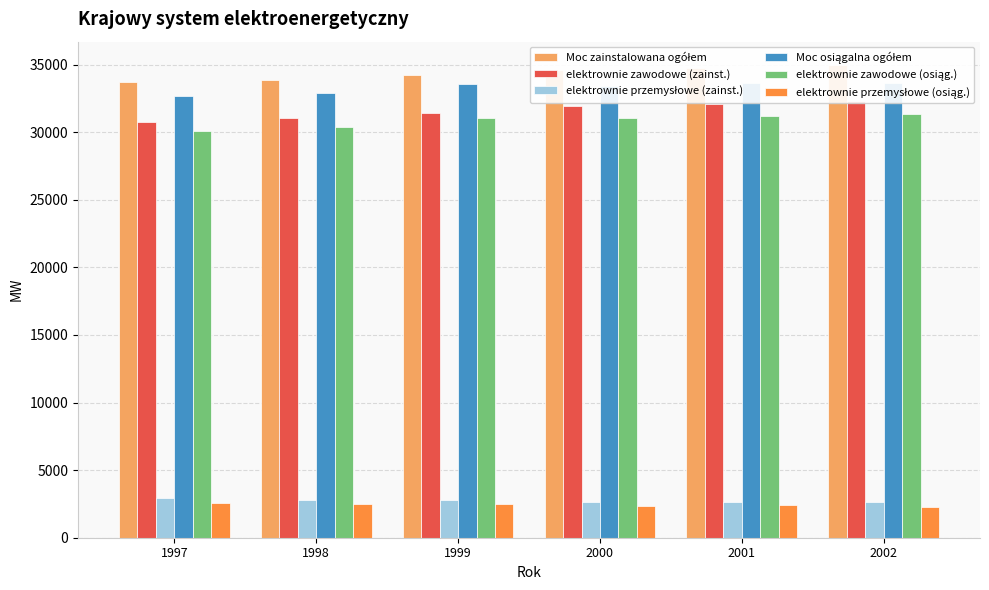

What is the lowest value of the Moc osiągalna ogółem series?

32681